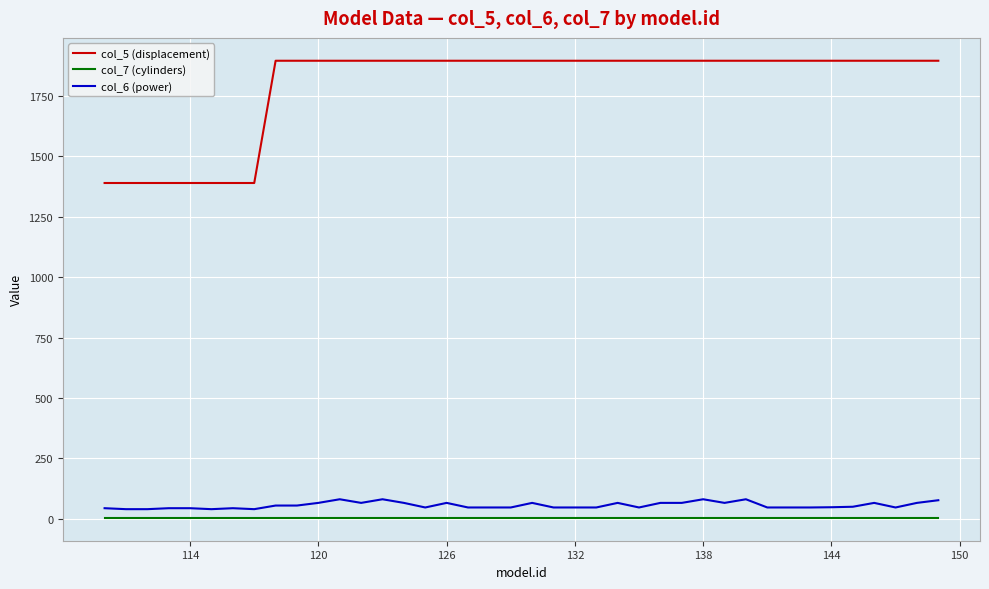

What is the sum of all col_5 (displacement) values?

71792